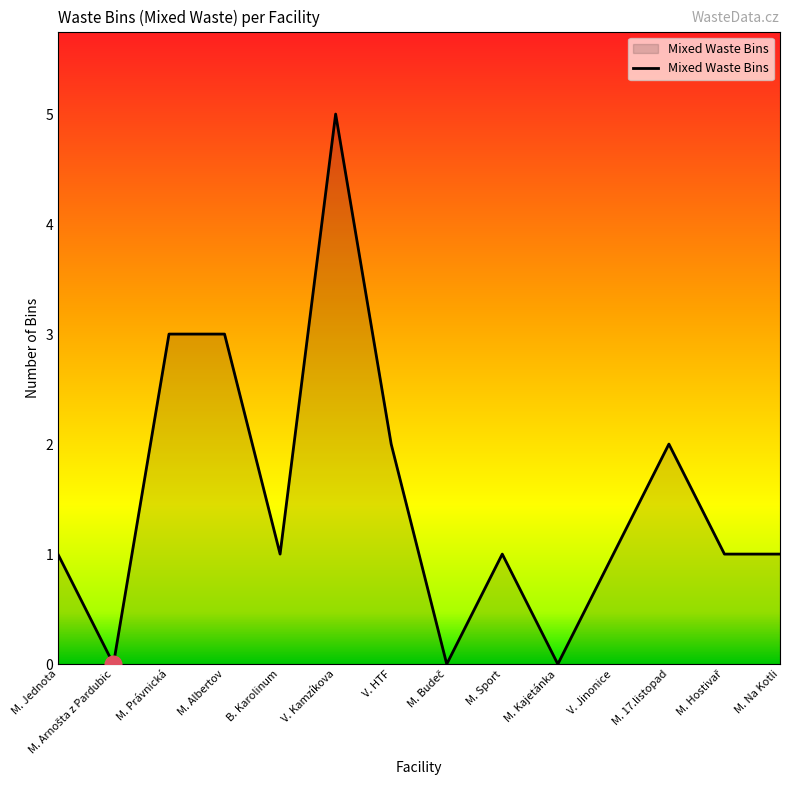

What is the average value?

2